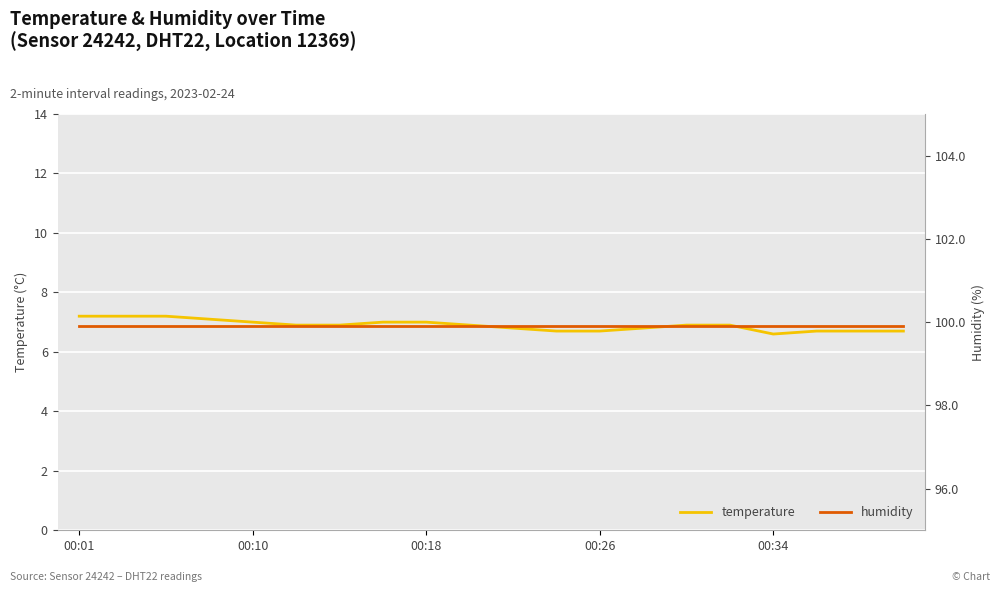

True or false: temperature and humidity intersect in this chart.

False